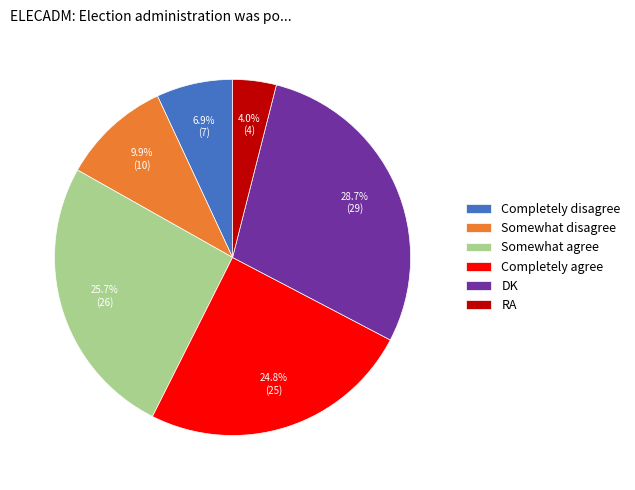

Which slice is the smallest?

RA